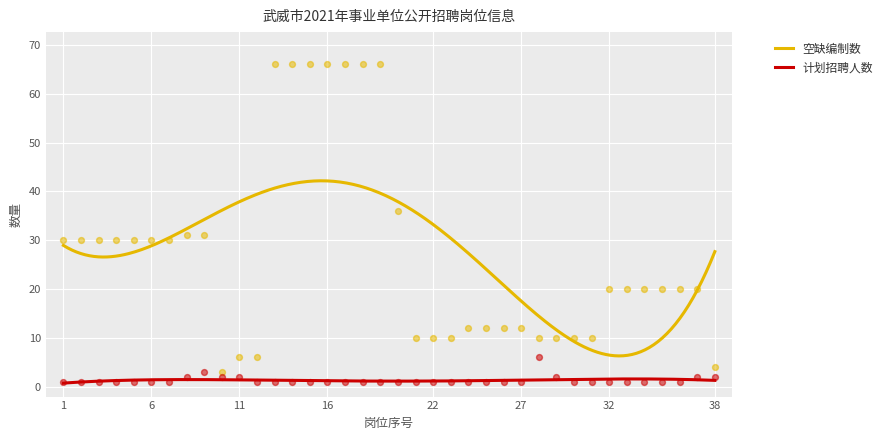

Which series has the largest total across all categories?

空缺编制数